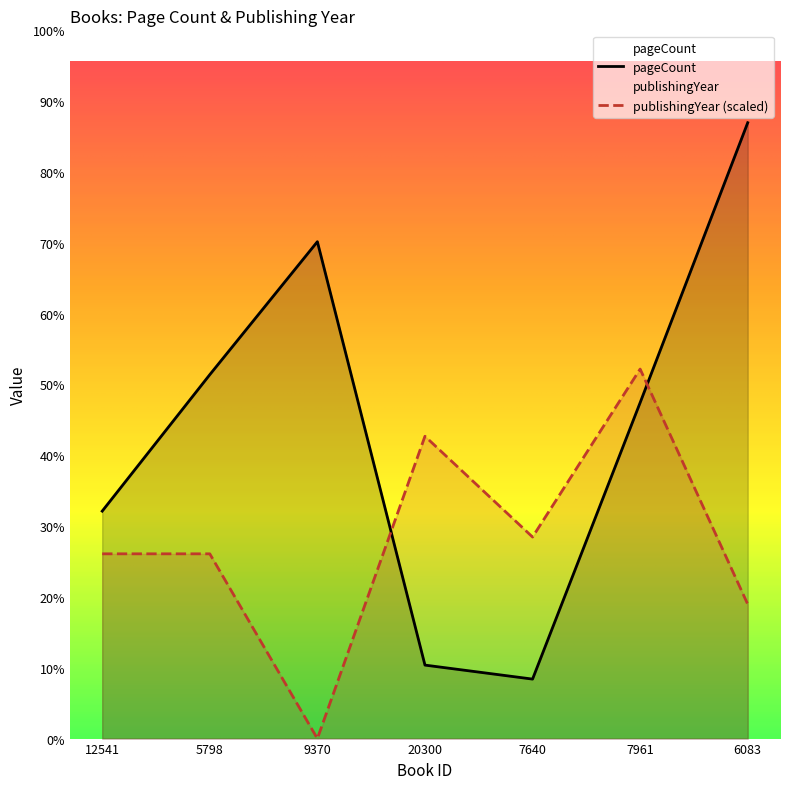

Reading left to right, transcribe all the data shown in this chart.

pageCount: 260.0	416.0	568.0	84.0	68.0	384.0	704.0
publishingYear: 211.2	211.2	0.0	345.6	230.4	422.4	153.6